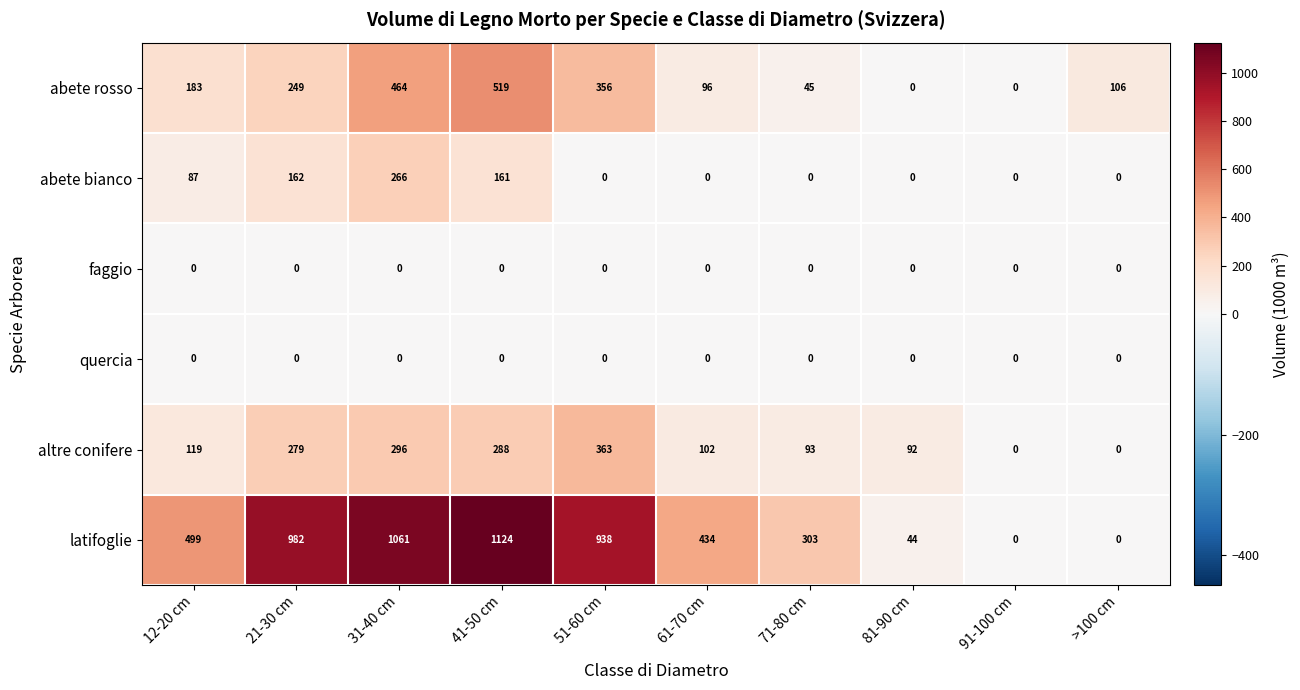

What is the difference between the second highest and second lowest values in the abete bianco series?

162